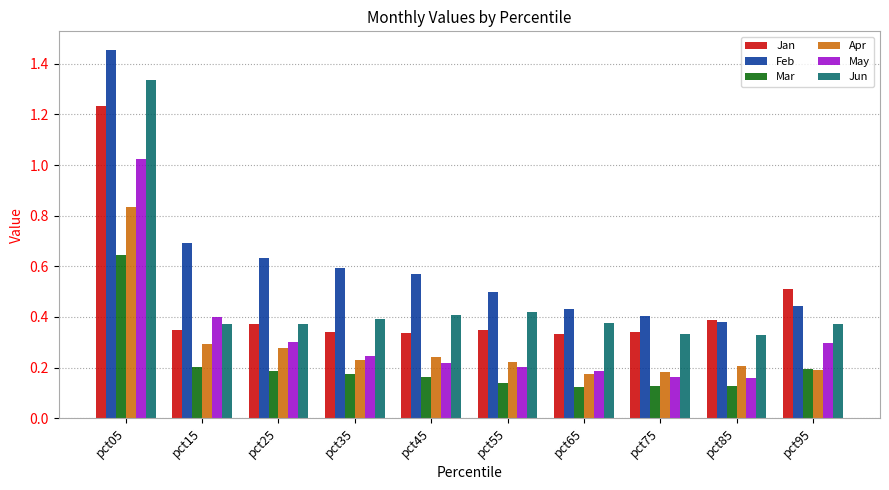

The value of Apr at pct85 is 0.4. True or false?

False